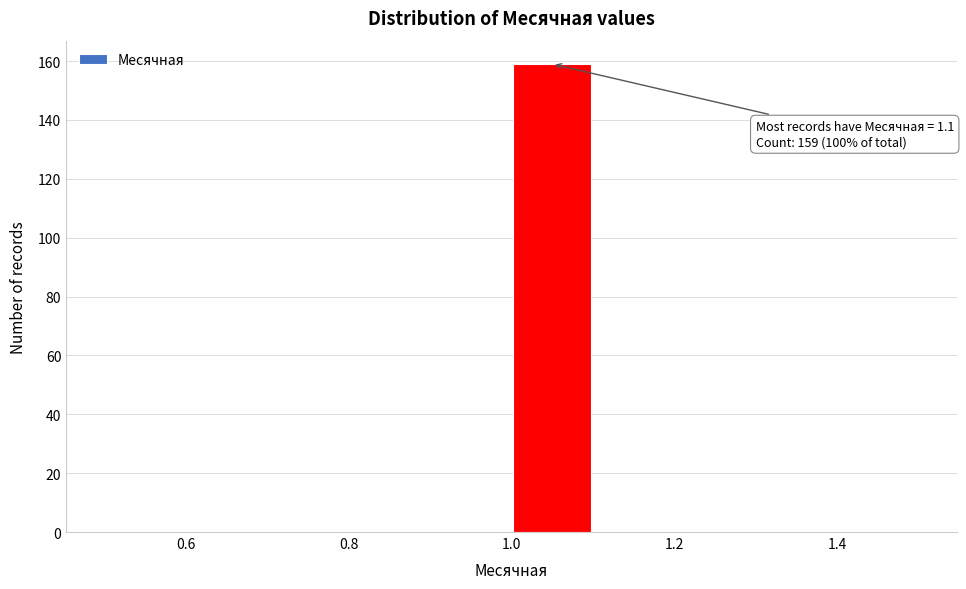

Which range on the x-axis has the tallest bar?

1.0 to 1.1